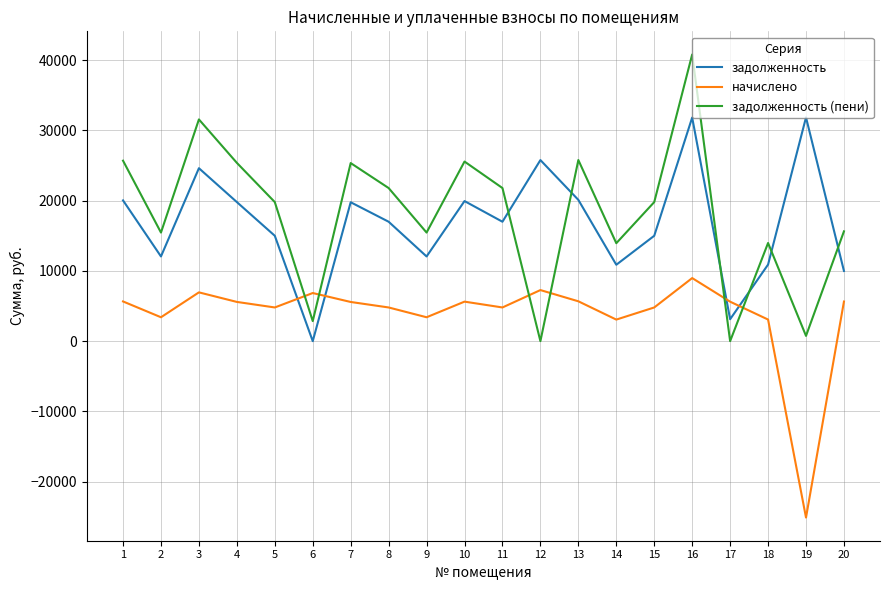

Rank the series at 7 from lowest to highest value.

начислено, задолженность, задолженность (пени)